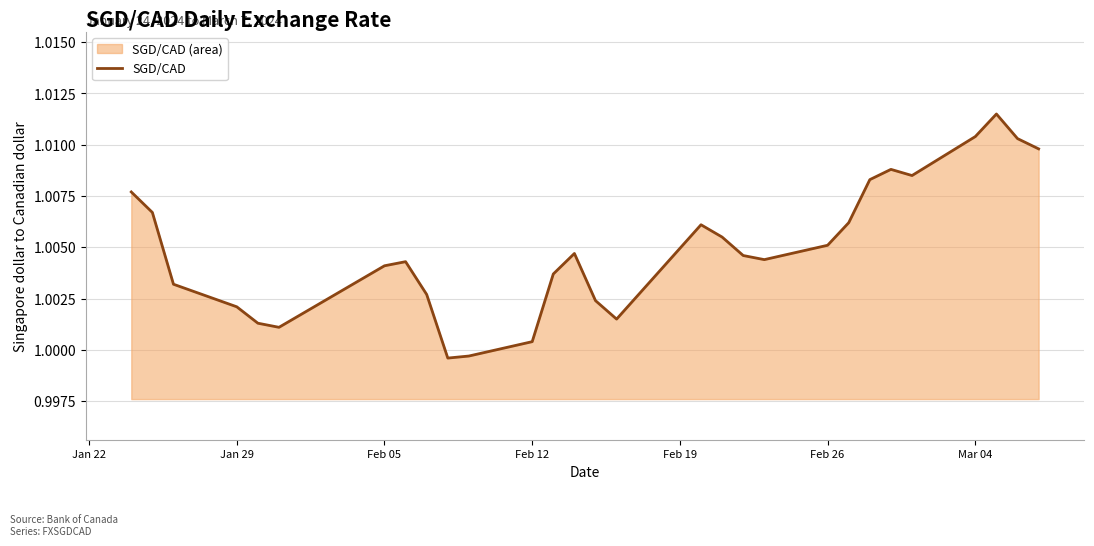

How many series are shown in this chart?

1